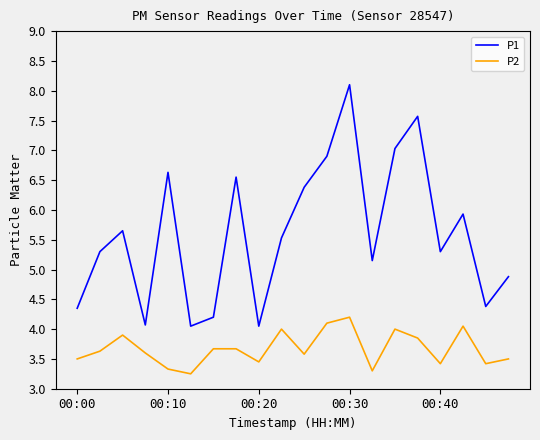

True or false: P1 and P2 intersect in this chart.

False